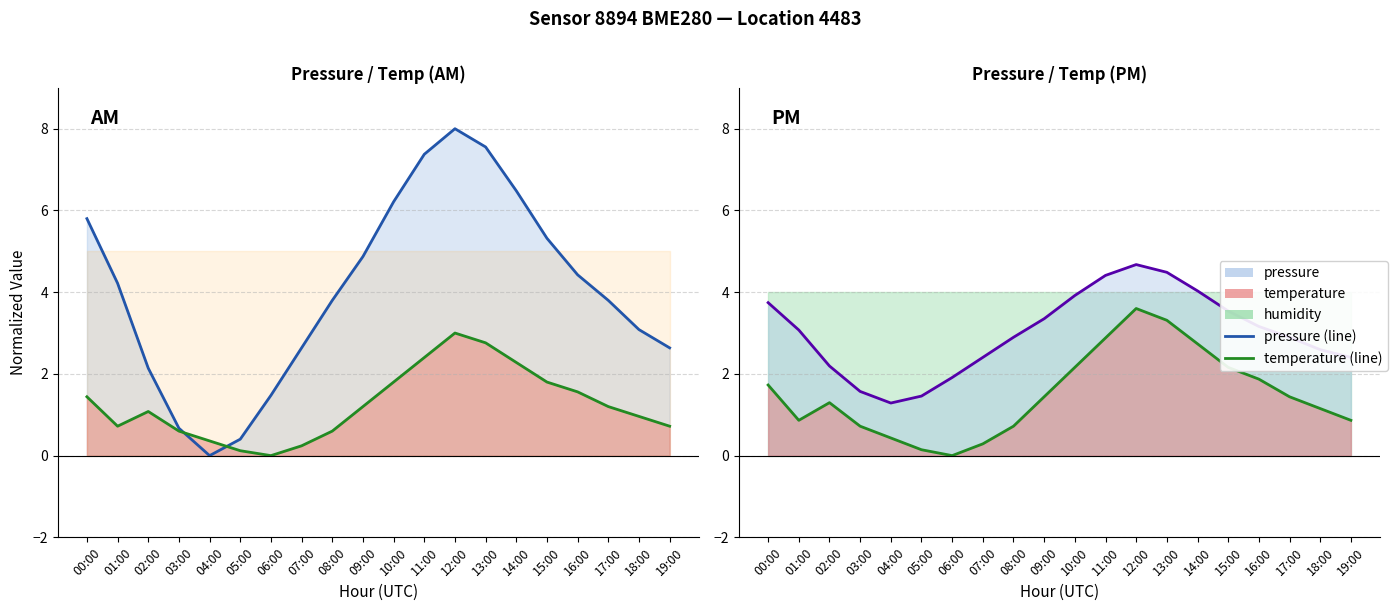

At which category does the chart reach its minimum across all series?

06:00